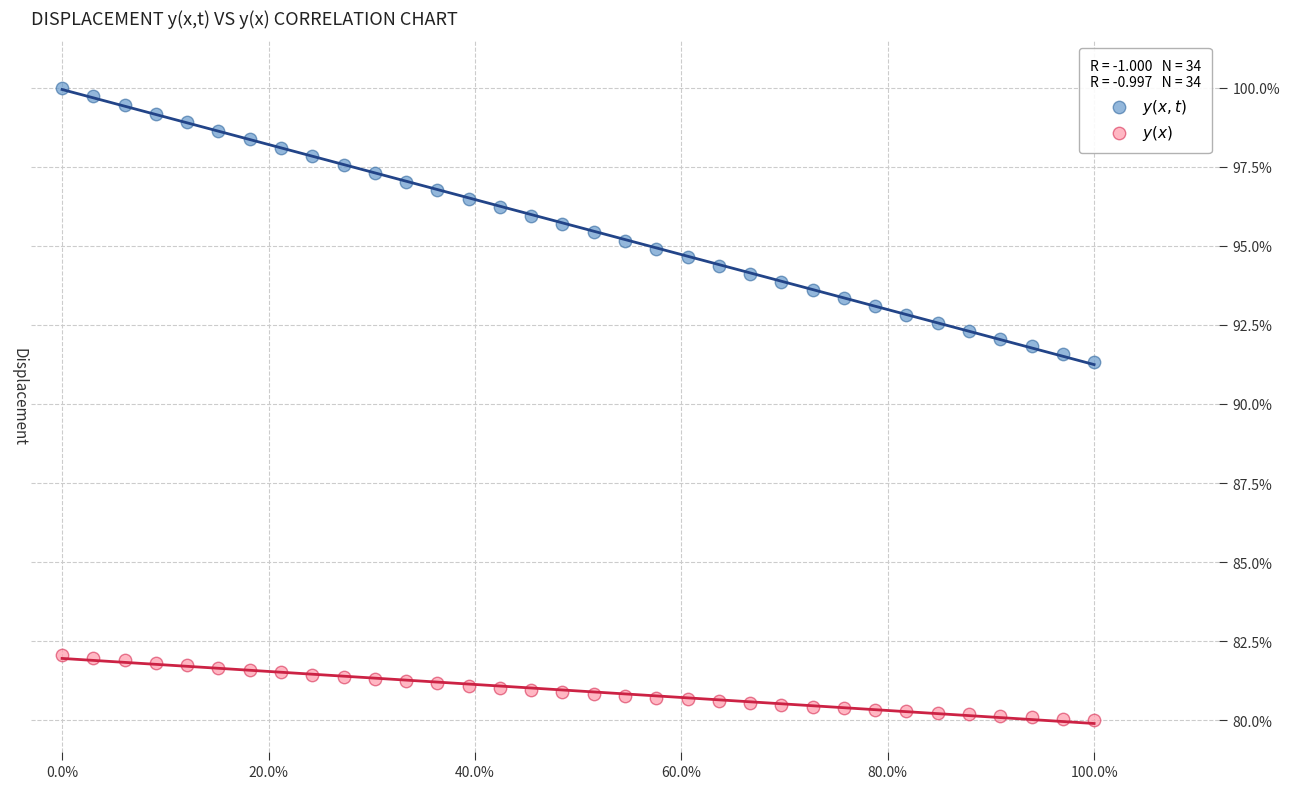

Which series reaches the maximum Y coordinate?

$y(x,t)$